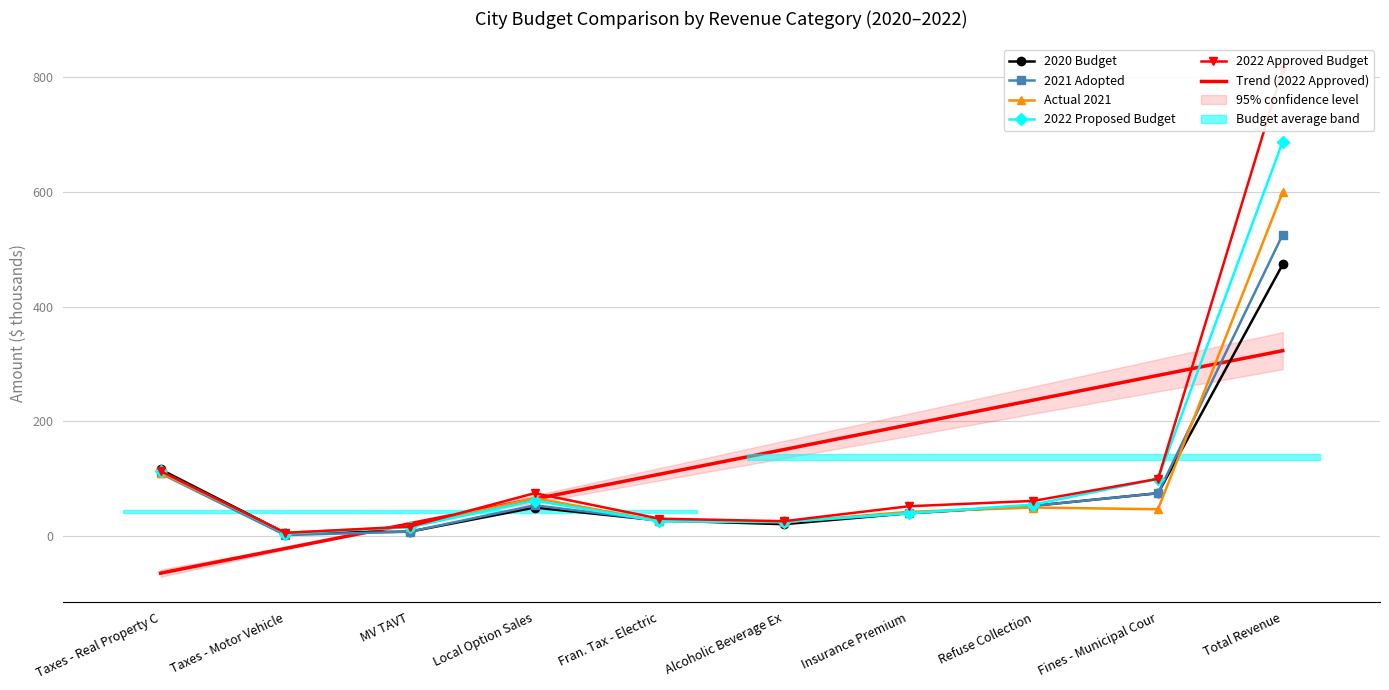

How many intersections are there between 2021 Adopted and 2022 Proposed Budget?

1